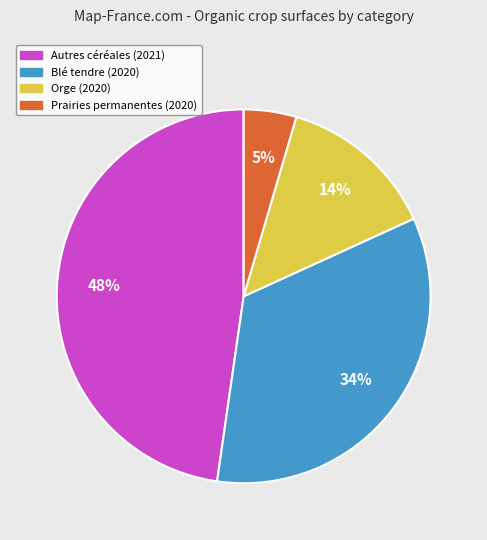

Which slice is the smallest?

Prairies permanentes (2020)